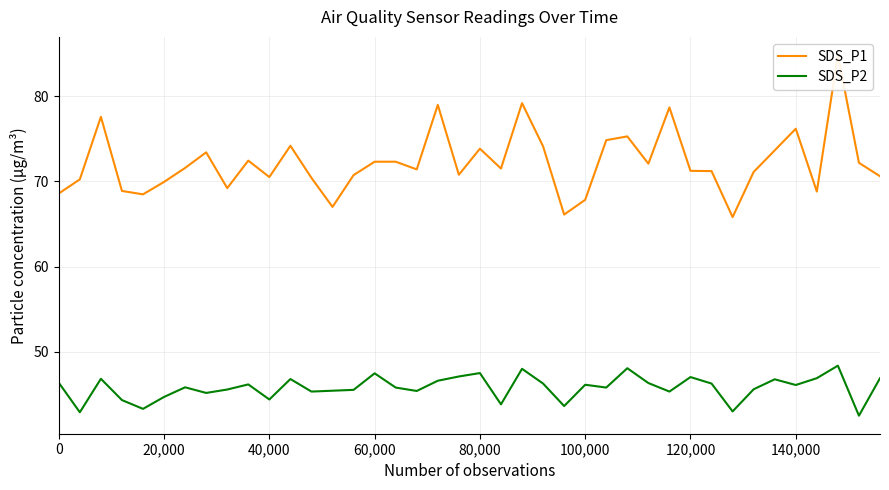

What is the average value of the SDS_P1 series?

72.2